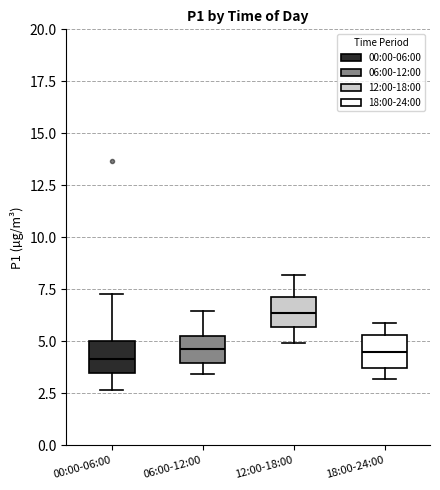

Where does the median line of the box for 00:00-06:00 sit on the y-axis? The values are not printed on the chart, so give them approximately, as read against the axis.

4.0